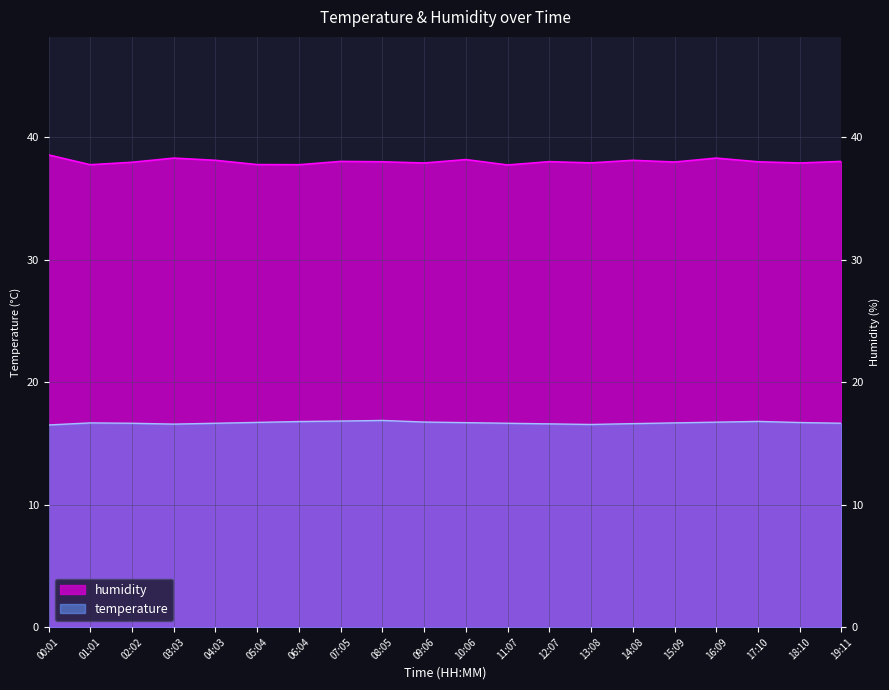

What is the difference between the maximum and minimum values in the humidity series?

0.8